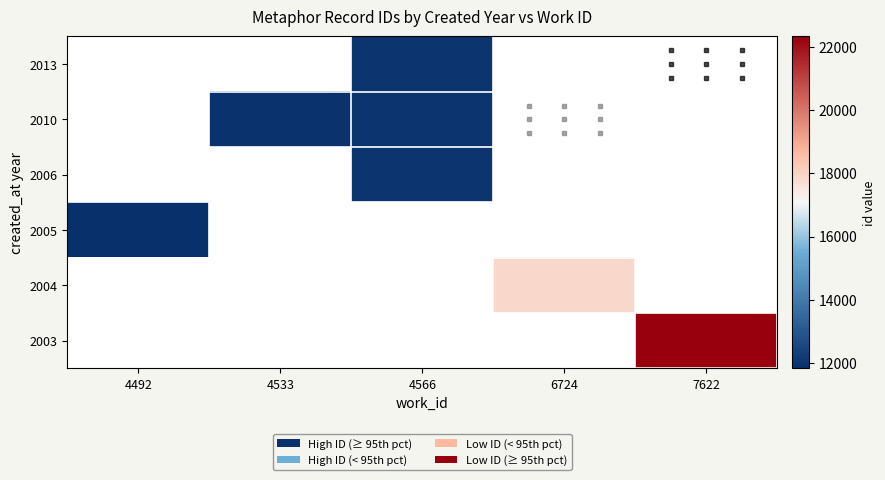

The 2004 series shows 12423.4 at 6724. True or false?

False